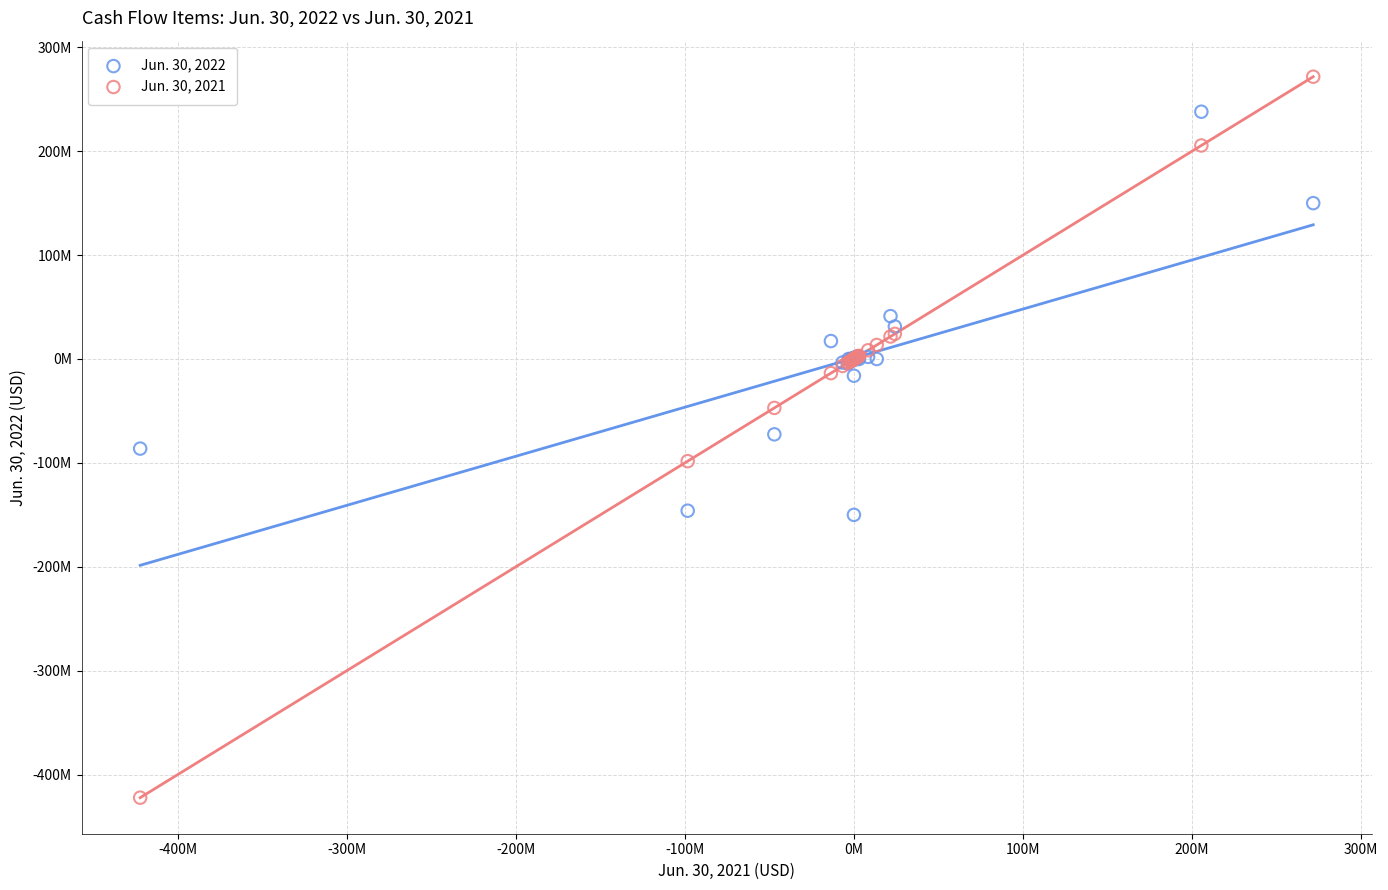

What are all the series names shown in the legend?

Jun. 30, 2022, Jun. 30, 2021